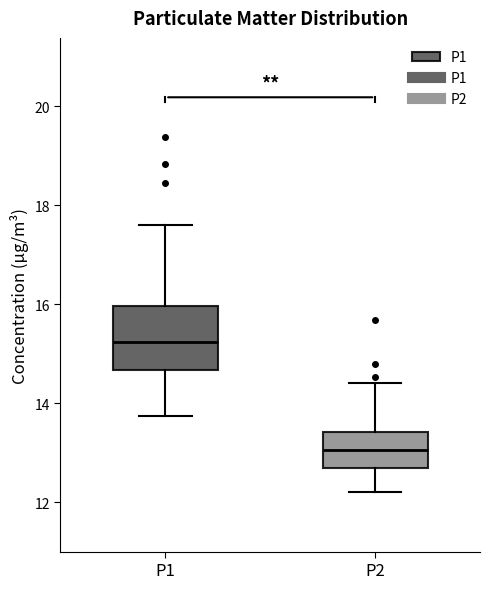

Reading left to right, transcribe this box plot: for each box, give where its median line is, the range the box spans, and where its two whiskers end, as read against the y-axis. The values are not printed on the chart, so give them approximately, as read against the axis.

P1: median 15.2, box 14.6 to 16.0, whiskers 13.8 to 17.6
P2: median 13.0, box 12.6 to 13.4, whiskers 12.2 to 14.4